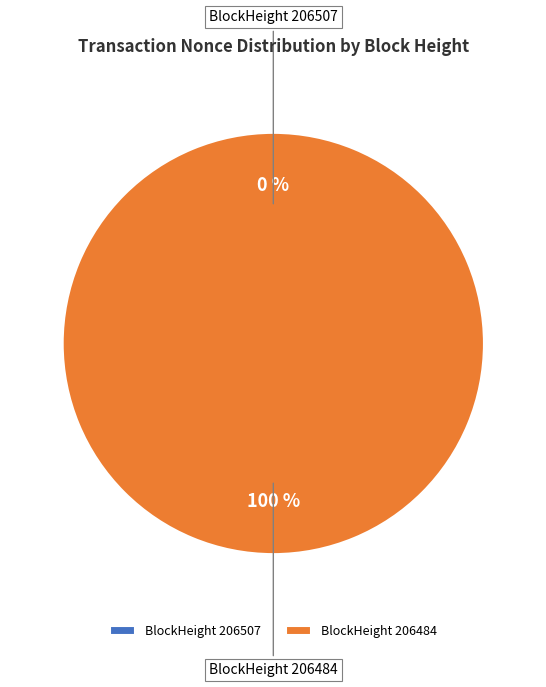

Which category has the smallest portion of the pie?

206507